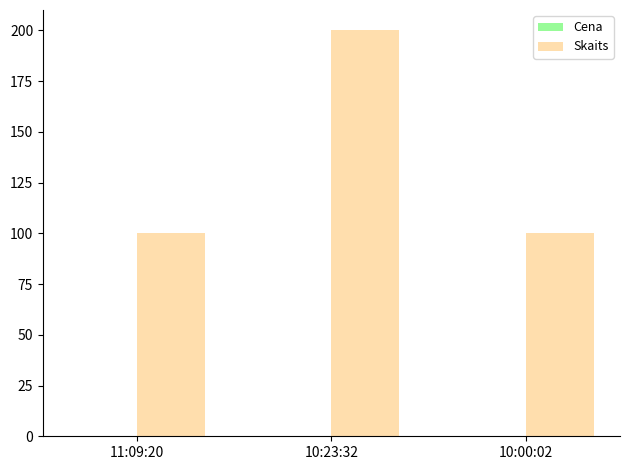

At which category is the sum across all series the highest?

10:23:32